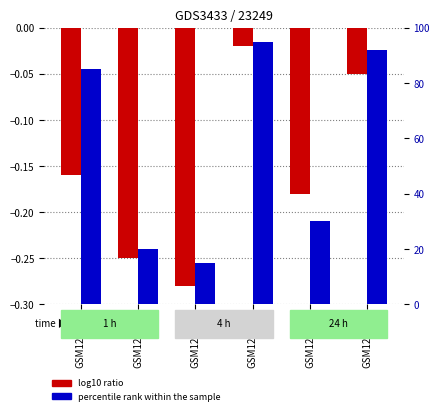

What is the total value across all series at GSM120648?

14.7